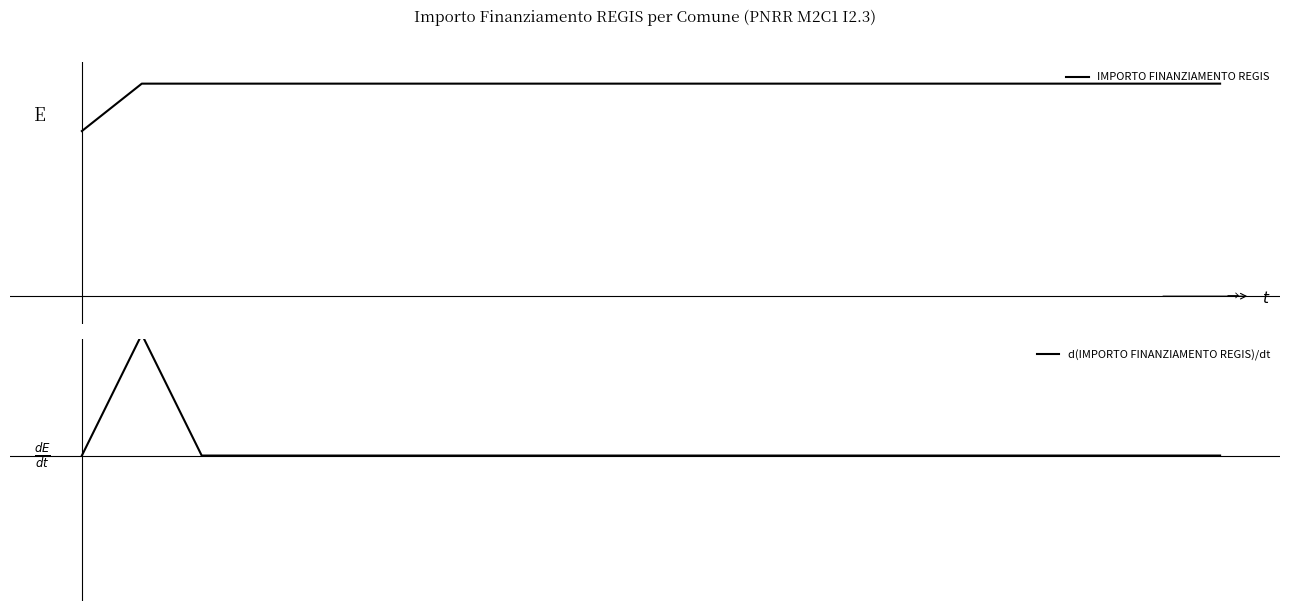

Rank the categories by d(IMPORTO FINANZIAMENTO REGIS)/dt value from lowest to highest.

0, 2, 3, 4, 5, 6, 7, 8, 9, 10, 11, 12, 13, 14, 15, 16, 17, 18, 19, 1